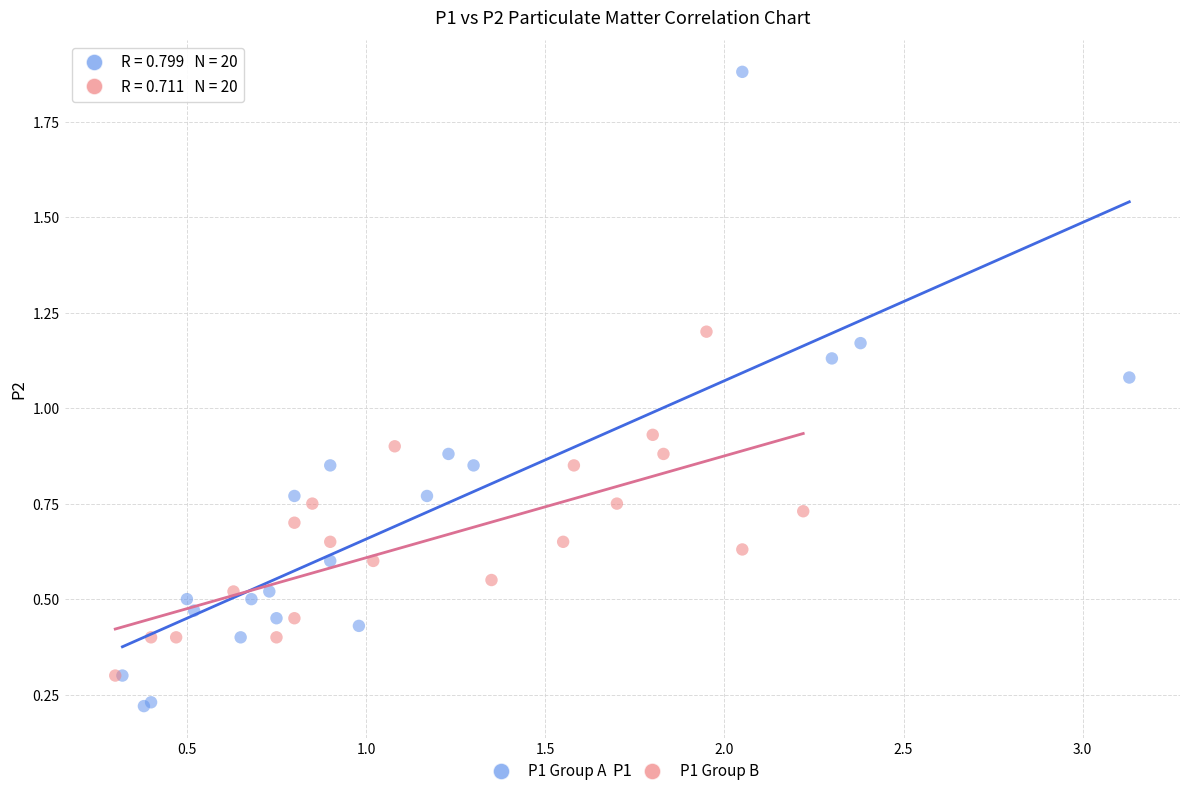

Which series has the largest Y range (max minus min)?

P1 Group A